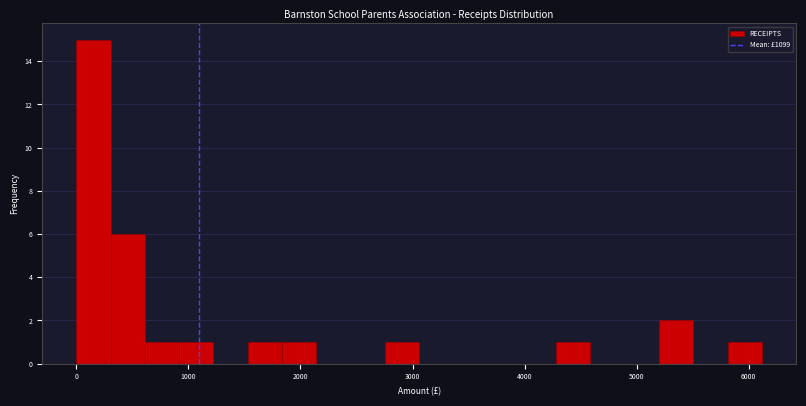

Read against the x-axis, roughly where is the centre of the tallest bar?

200